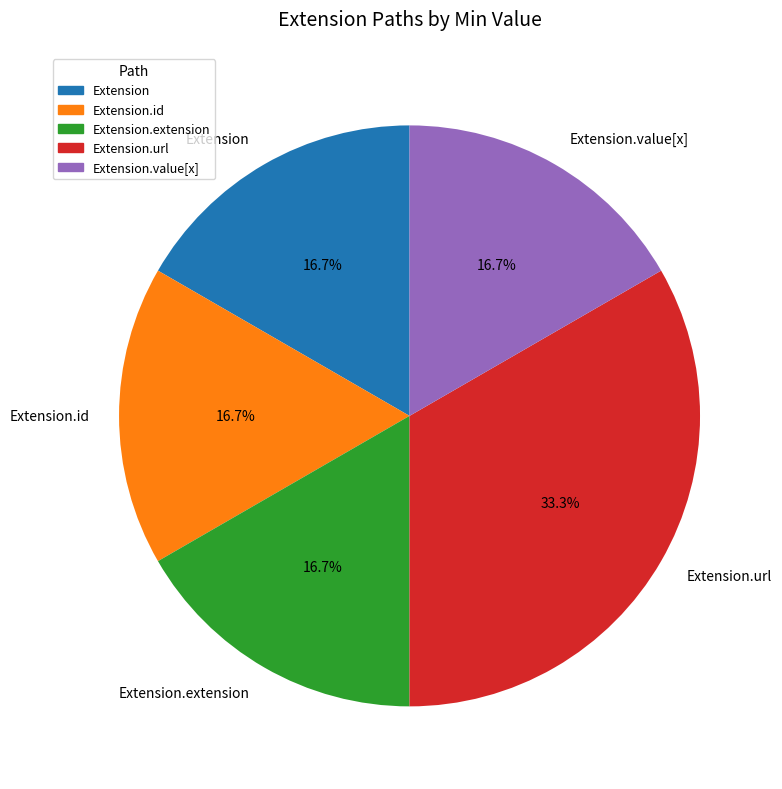

To the nearest percent, what is the difference between the largest and smallest slice percentages?

17%